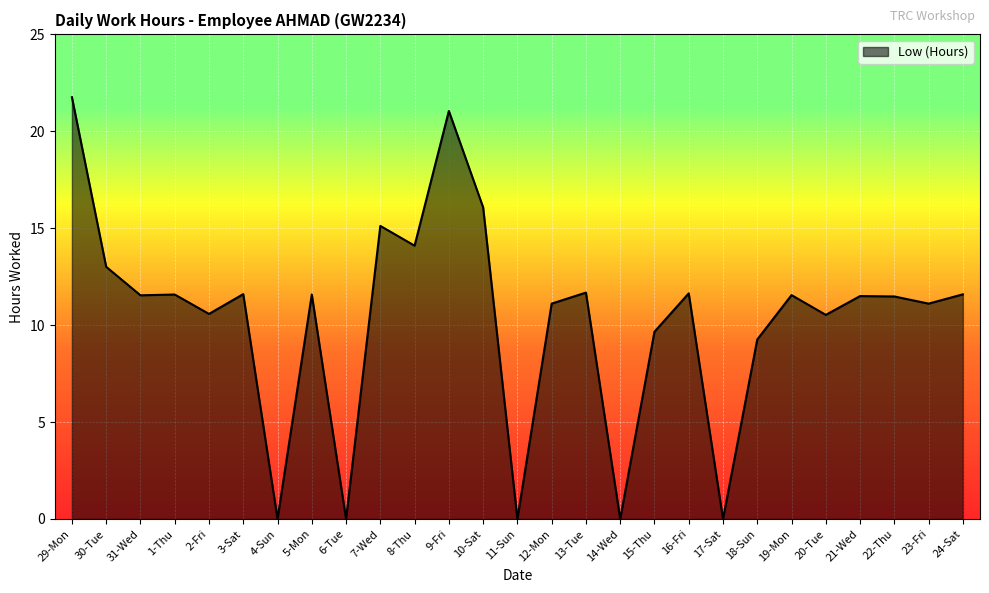

What is the sum of the values at 10-Sat and 19-Mon?

27.6